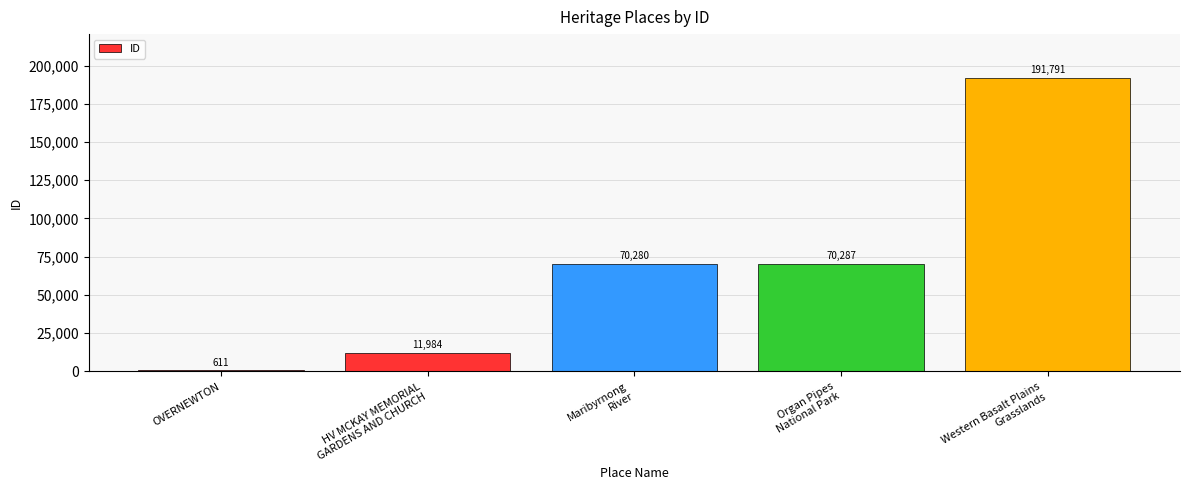

True or false: the data shows 70287 at Organ Pipes
National Park.

True